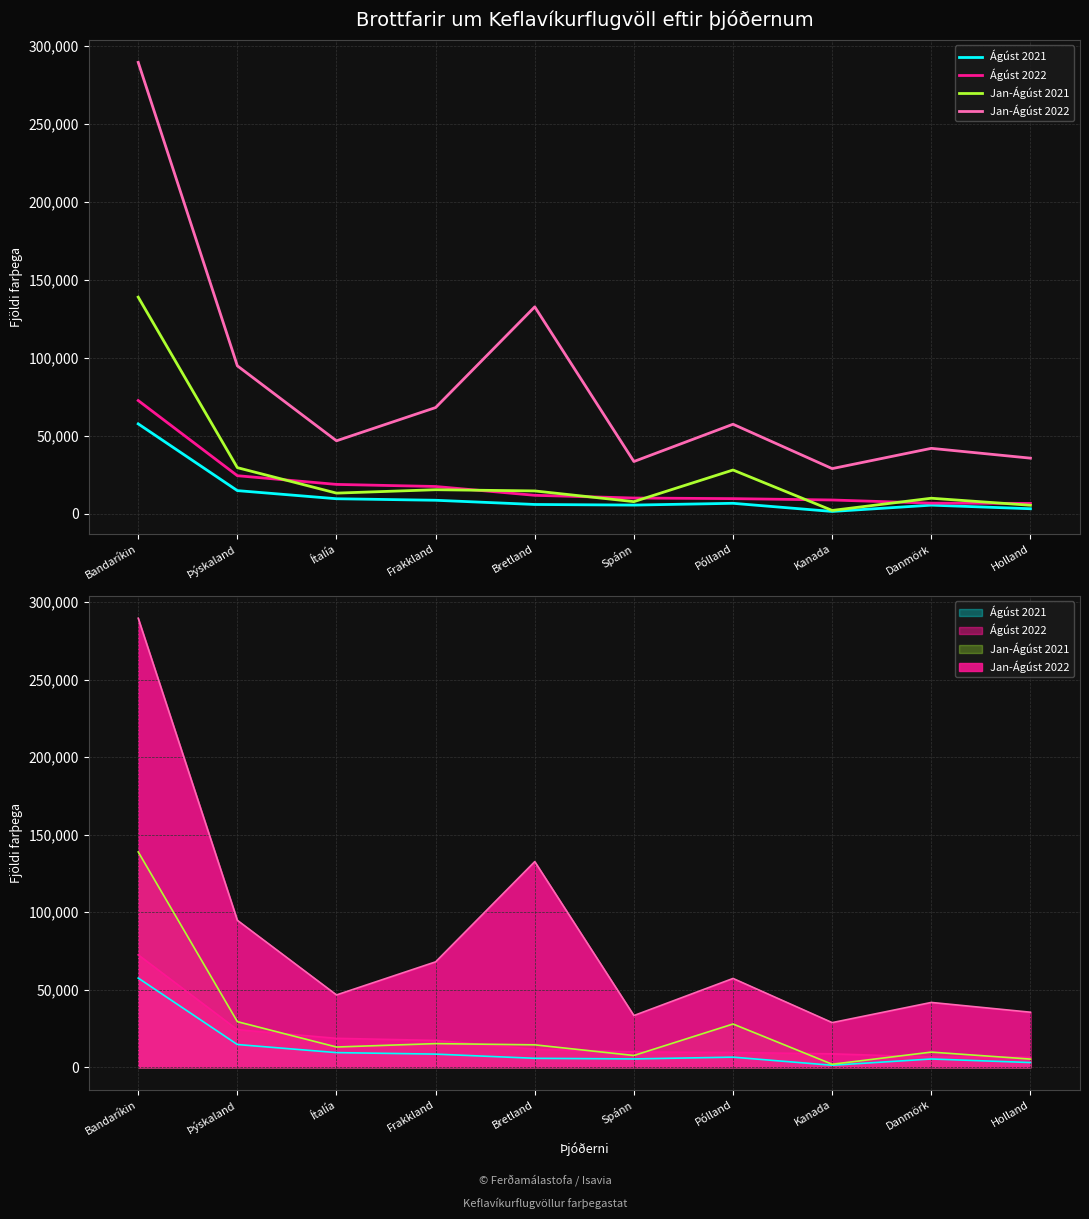

Which has a higher value, Pólland or Kanada?

Pólland